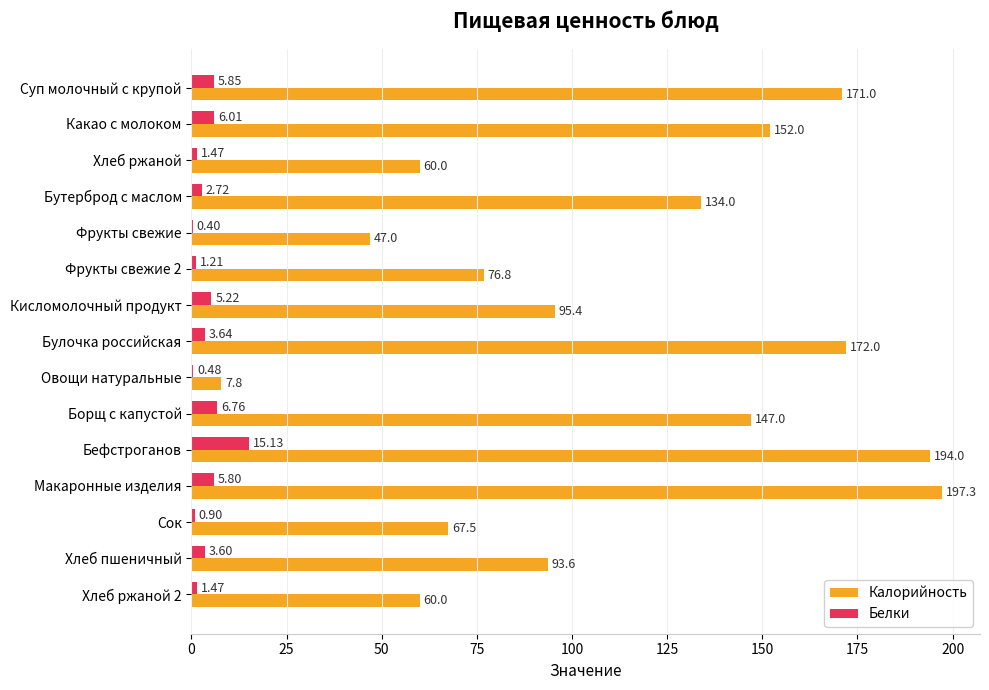

What is the sum of all Калорийность values?

1675.4